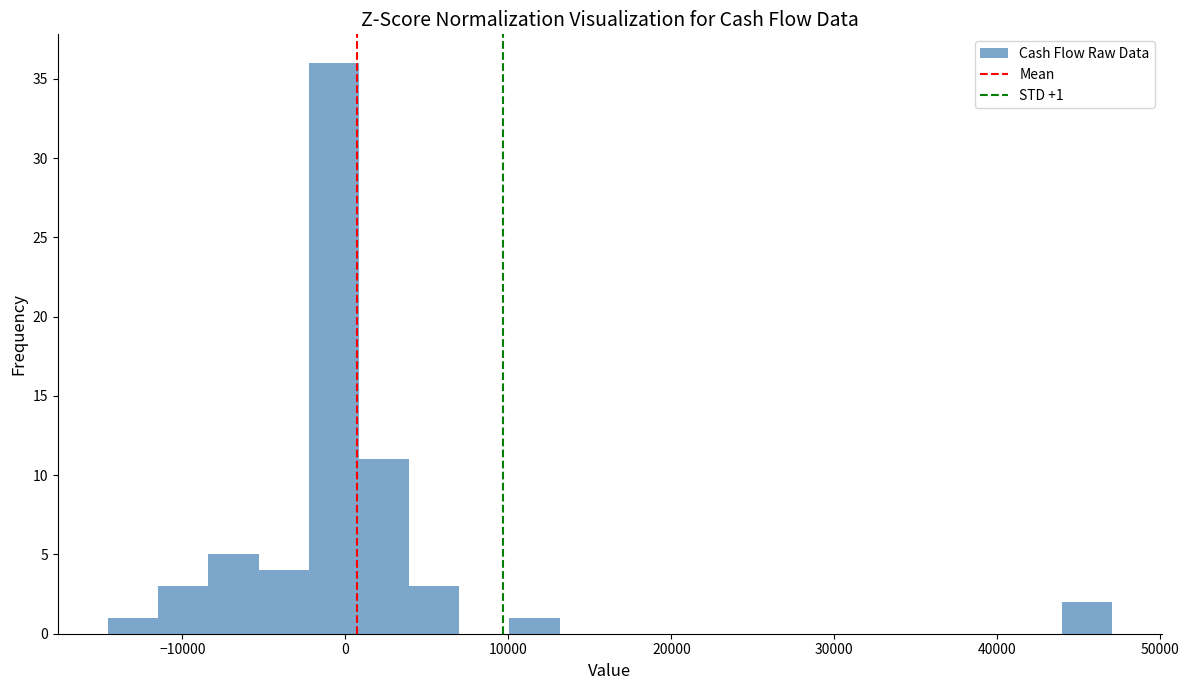

Read against the x-axis, roughly where is the centre of the tallest bar?

-1000